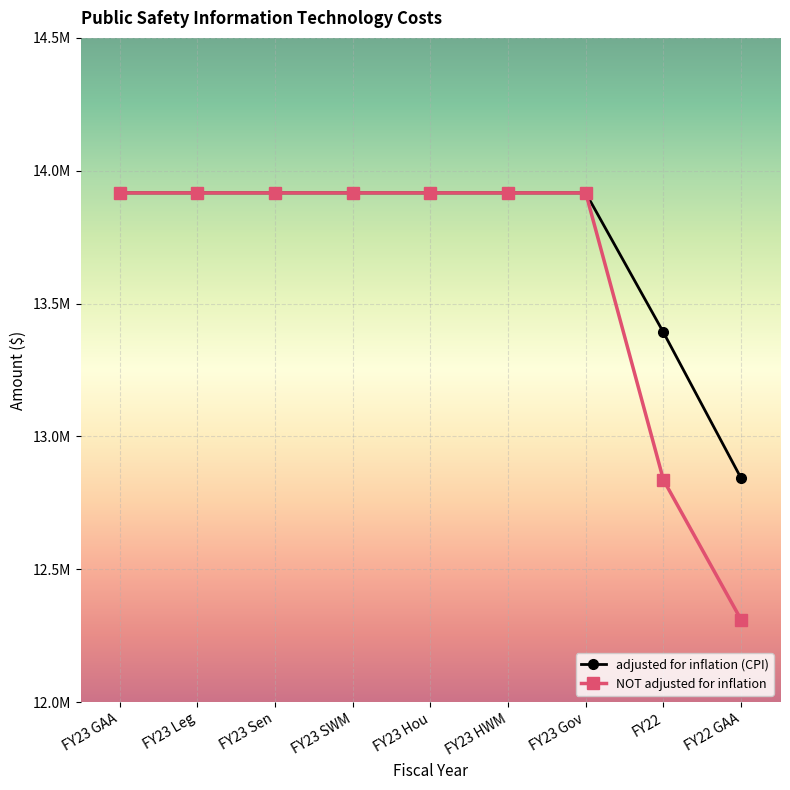

What is the sum of the adjusted for inflation (CPI) values at FY23 Gov and FY23 HWM?

27833208